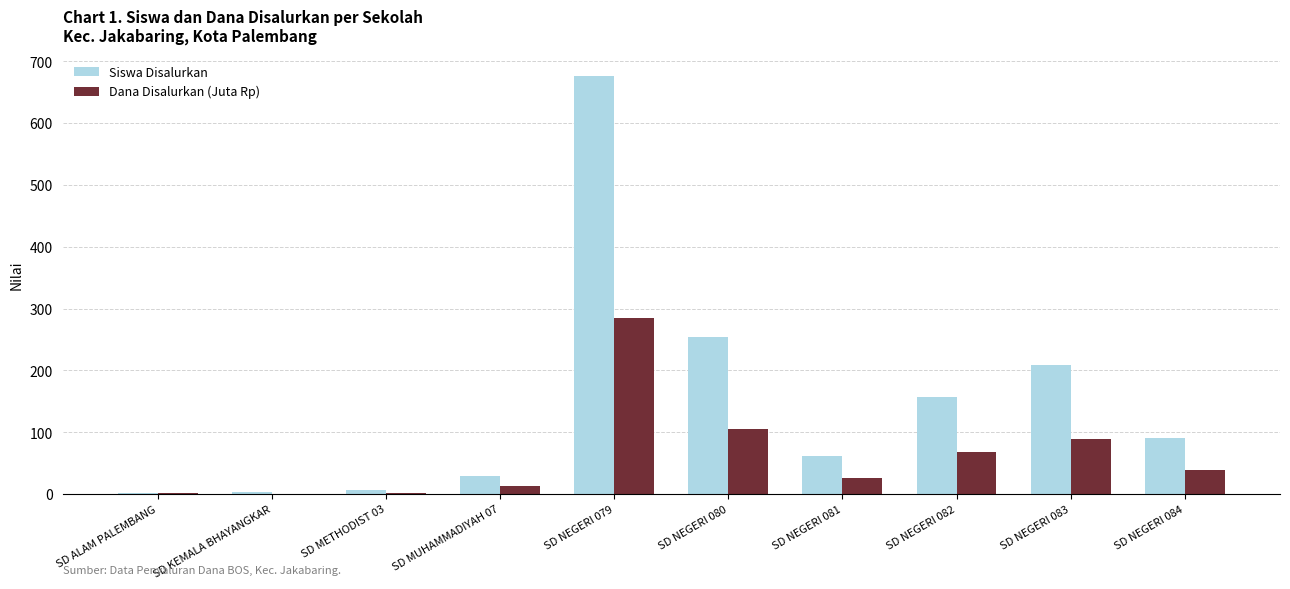

The value of Dana Disalurkan (Juta Rp) at SD NEGERI 083 is 89.5. True or false?

True